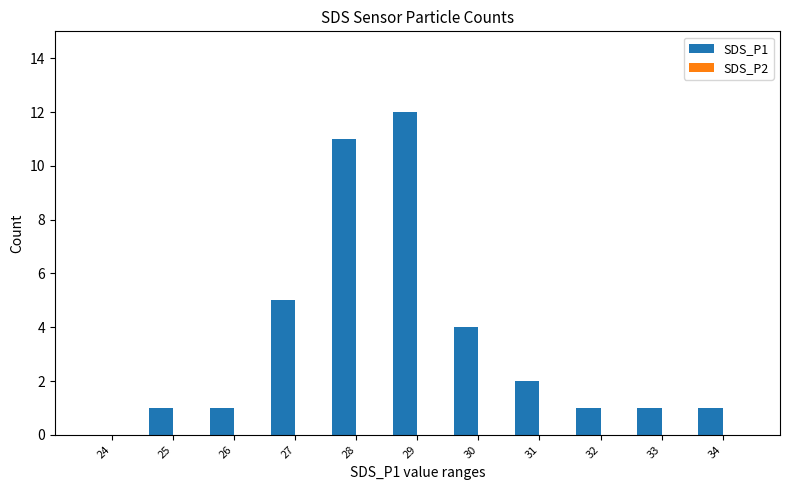

At which label is the value closest to 6?

27